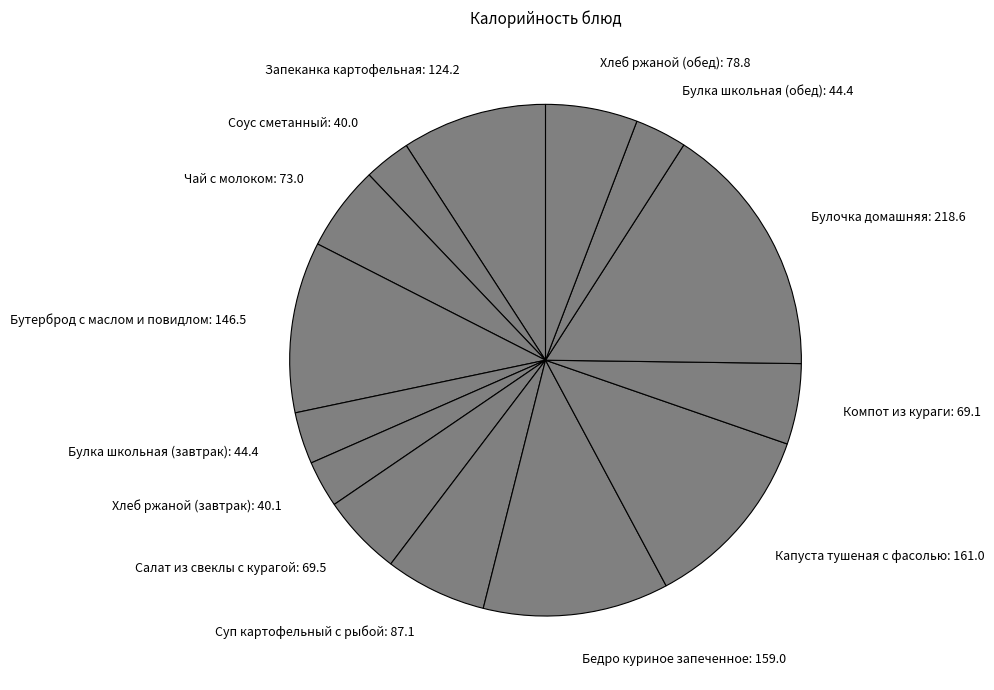

What is the ratio of the value at Булочка домашняя to the value at Хлеб ржаной (завтрак)?

5.5